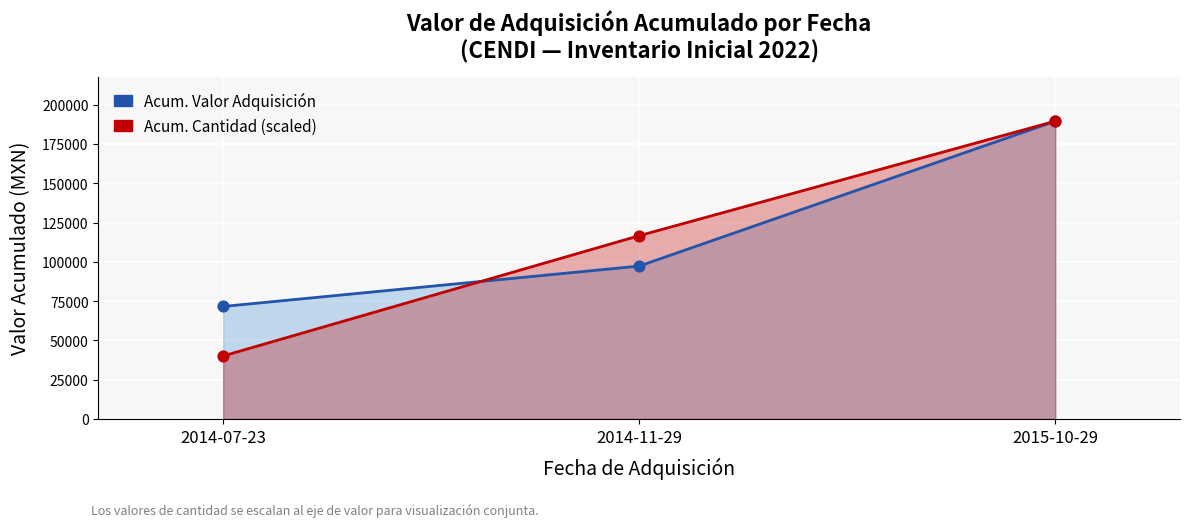

Which series has the largest total across all categories?

Acum. Valor Adquisición (MXN)